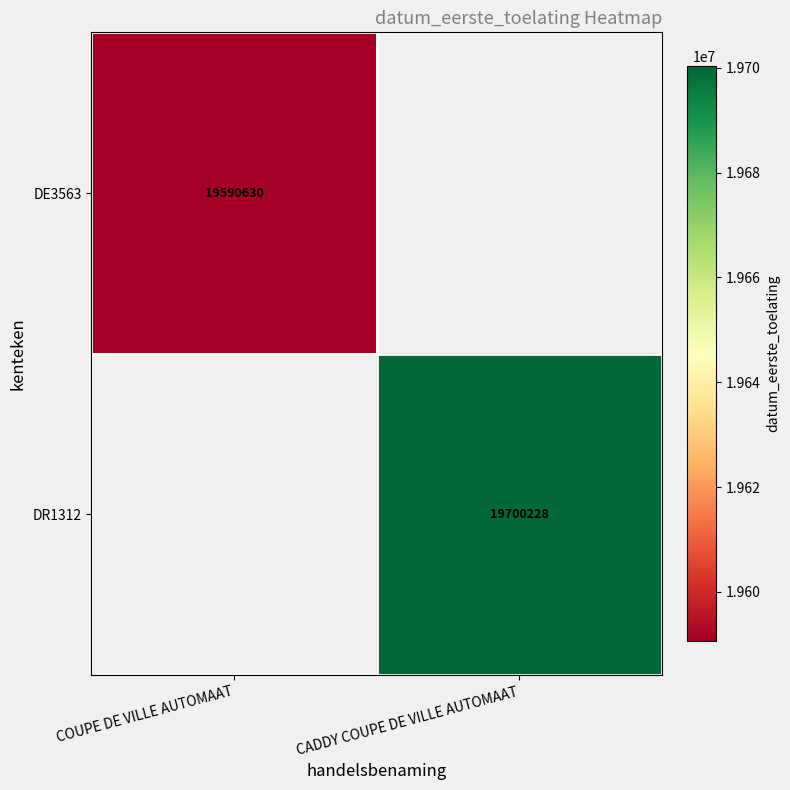

The value of DE3563 at COUPE DE VILLE AUTOMAAT is 11323050. True or false?

False